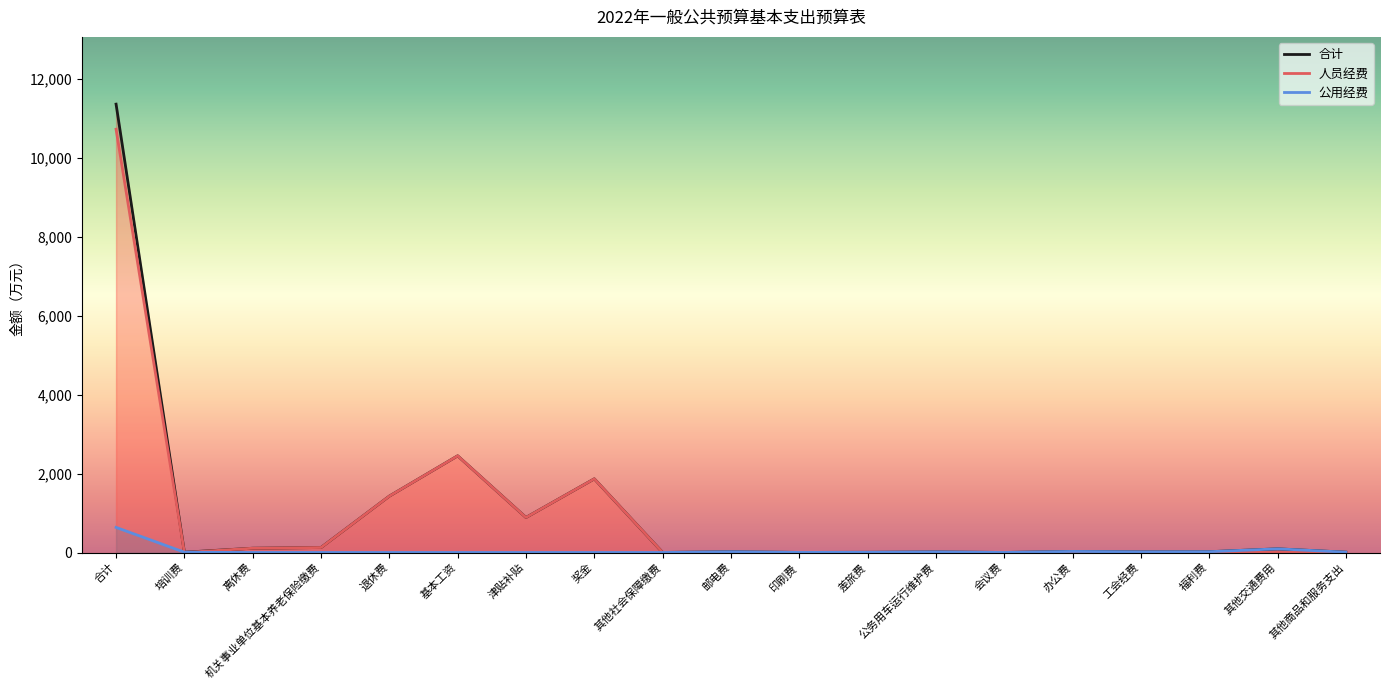

True or false: 公用经费 and 合计 cross at least once.

False